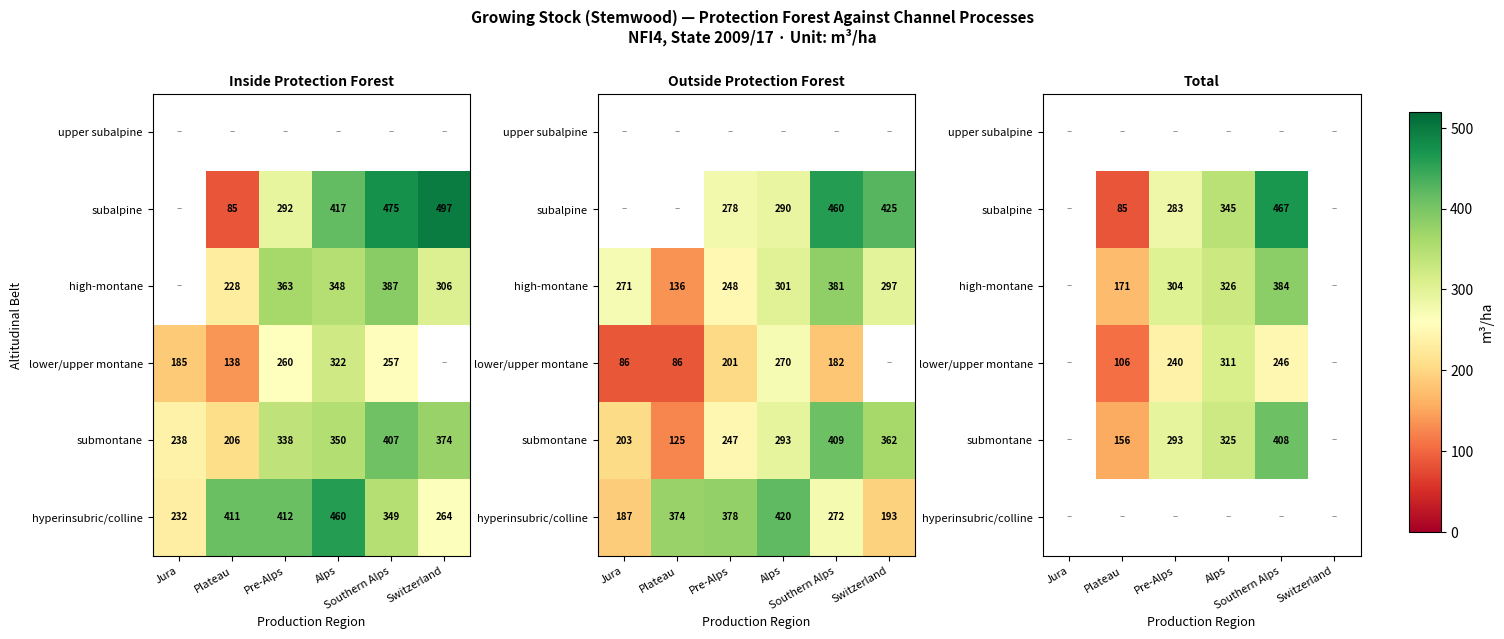

Between Pre-Alps and Alps, which is larger?

Alps